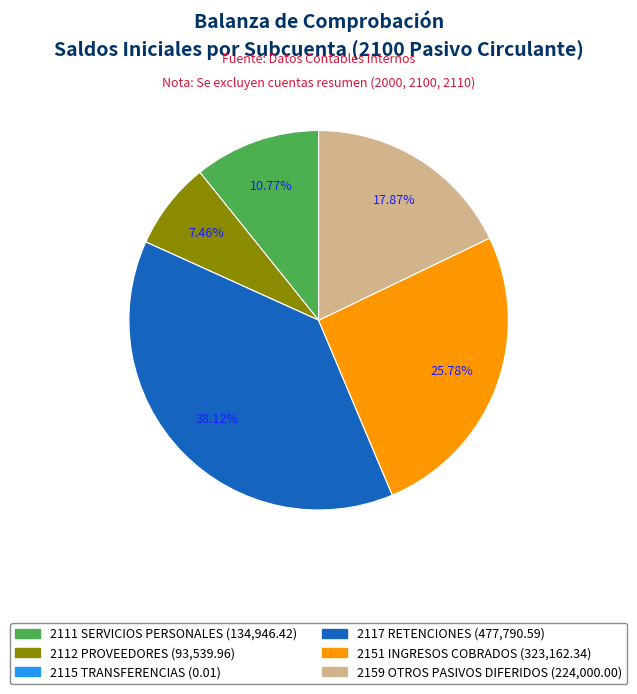

What is the ratio of the value at 2117 RETENCIONES (477,790.59) to the value at 2112 PROVEEDORES (93,539.96)?

5.1